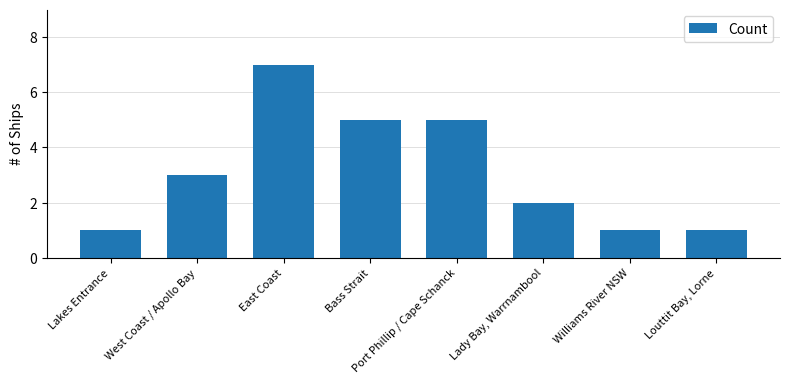

Read the value at Bass Strait.

5